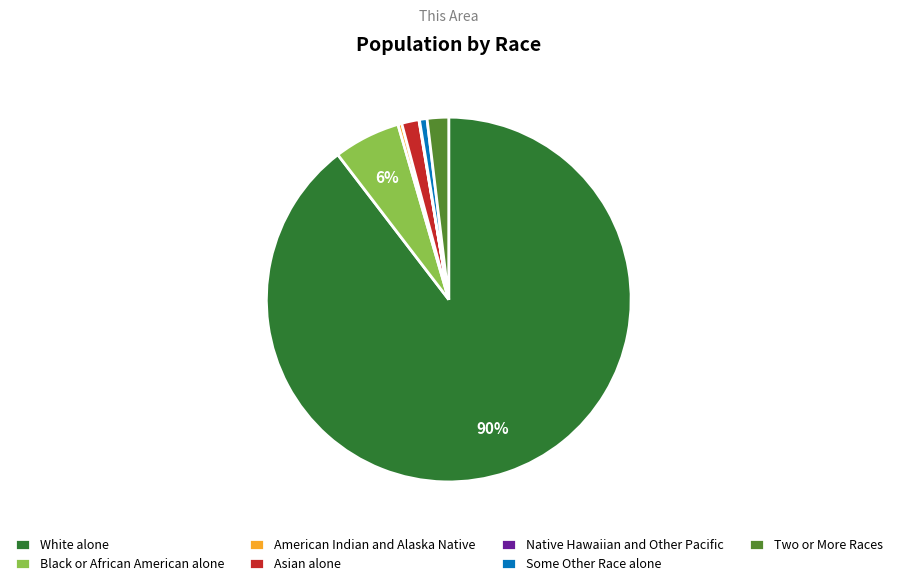

To the nearest percent, what is the combined percentage of Asian alone and American Indian and Alaska Native?

2%